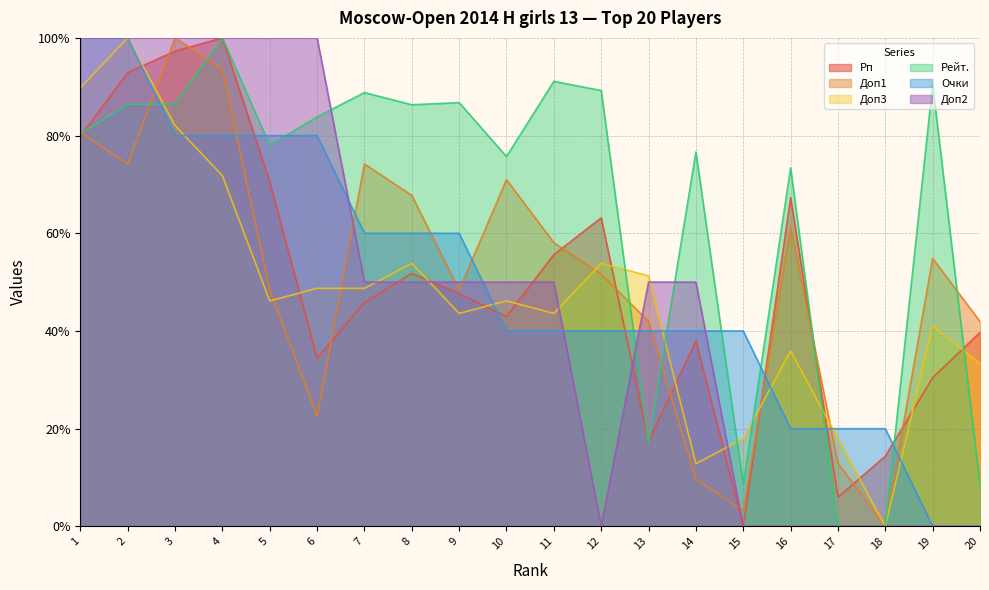

Which series changed the most between 8 and 15?

Рейт.